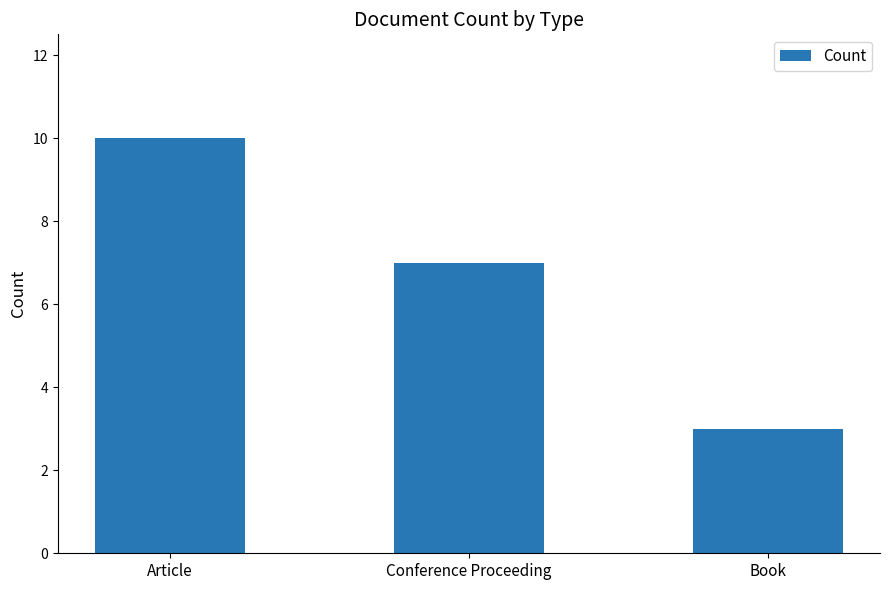

What is the difference between the second highest and minimum values?

4